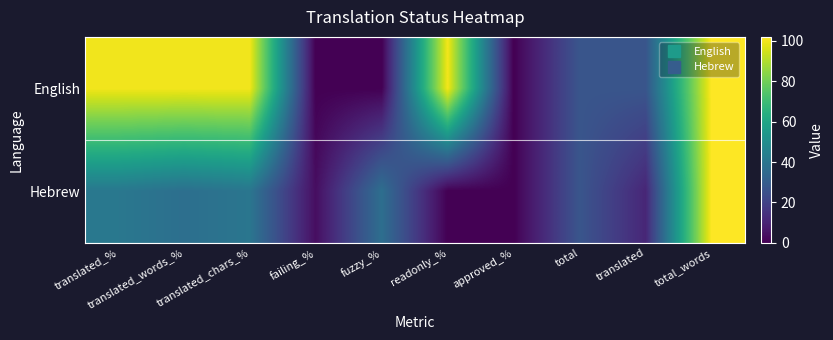

Reading left to right, extract all data points from this chart.

English: translated_%=100.0	translated_words_%=100.0	translated_chars_%=100.0	failing_%=0.0	fuzzy_%=0.0	readonly_%=100.0	approved_%=0.0	total=27.0	translated=27.0	total_words=102.0
Hebrew: translated_%=40.7	translated_words_%=37.2	translated_chars_%=40.0	failing_%=3.7	fuzzy_%=37.0	readonly_%=0.0	approved_%=0.0	total=27.0	translated=11.0	total_words=102.0